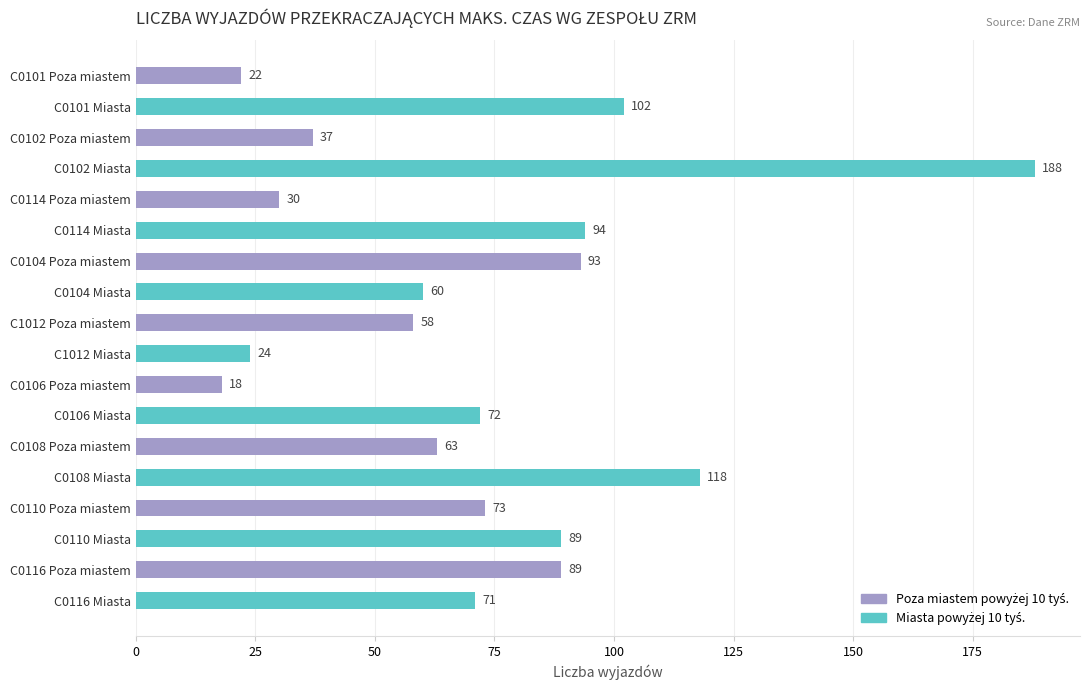

The value at C0108 Miasta is 183. True or false?

False